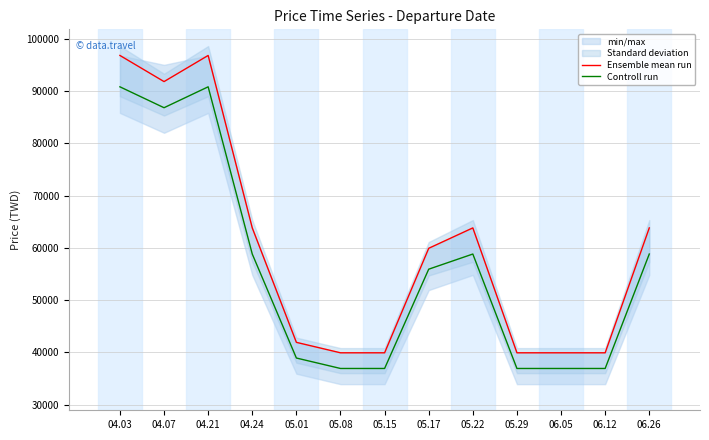

True or false: Controll run has a value of 22785 at 05.22.

False